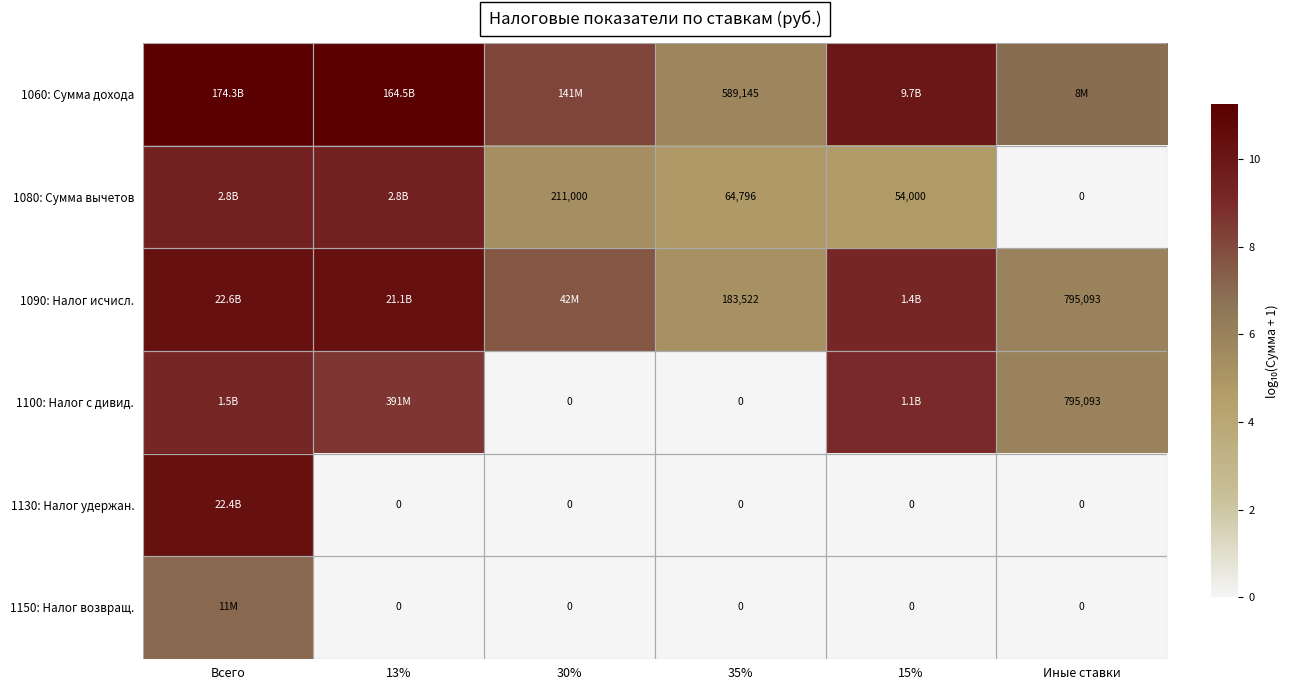

Rank the series by their maximum value, from lowest to highest.

1150: Налог возвращ., 1100: Налог с дивид., 1080: Сумма вычетов, 1130: Налог удержан., 1090: Налог исчисл., 1060: Сумма дохода